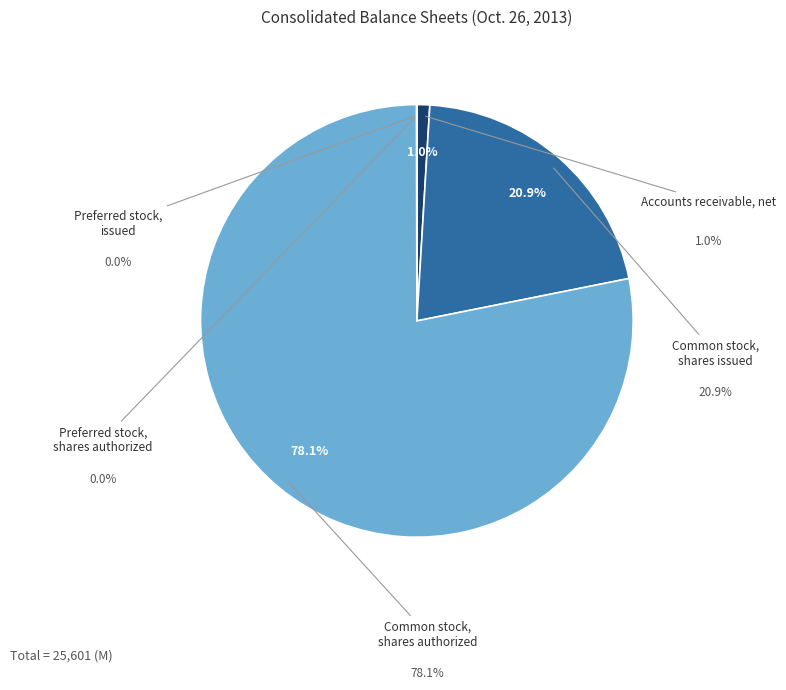

How many slices are in this pie chart?

5